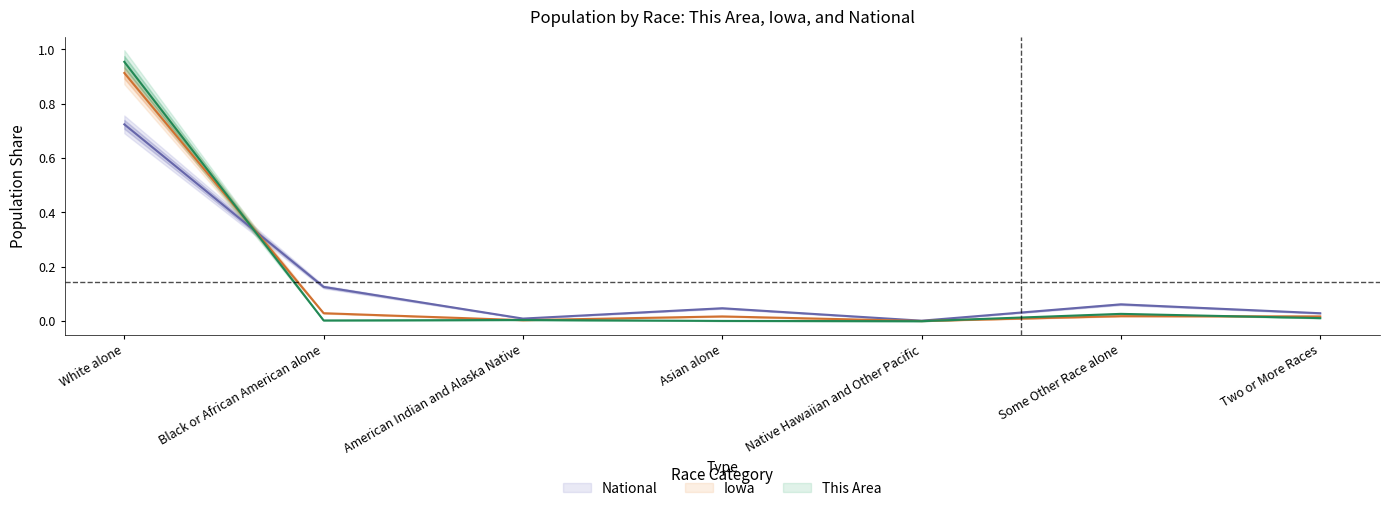

At which label does Iowa reach its peak?

White alone